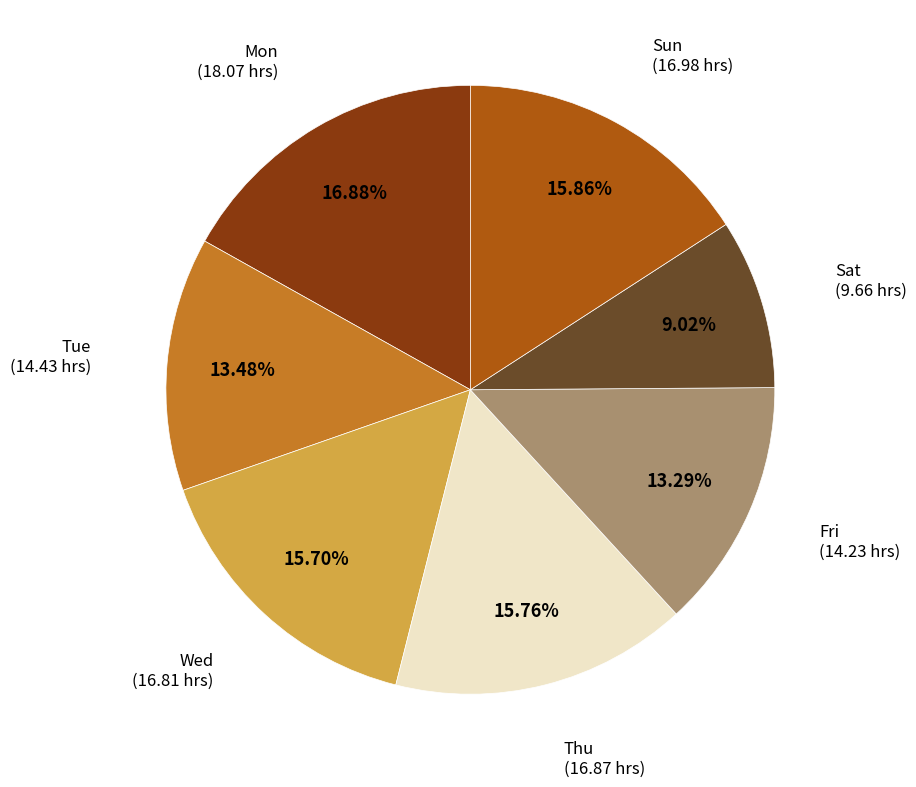

How many slices are in this pie chart?

7